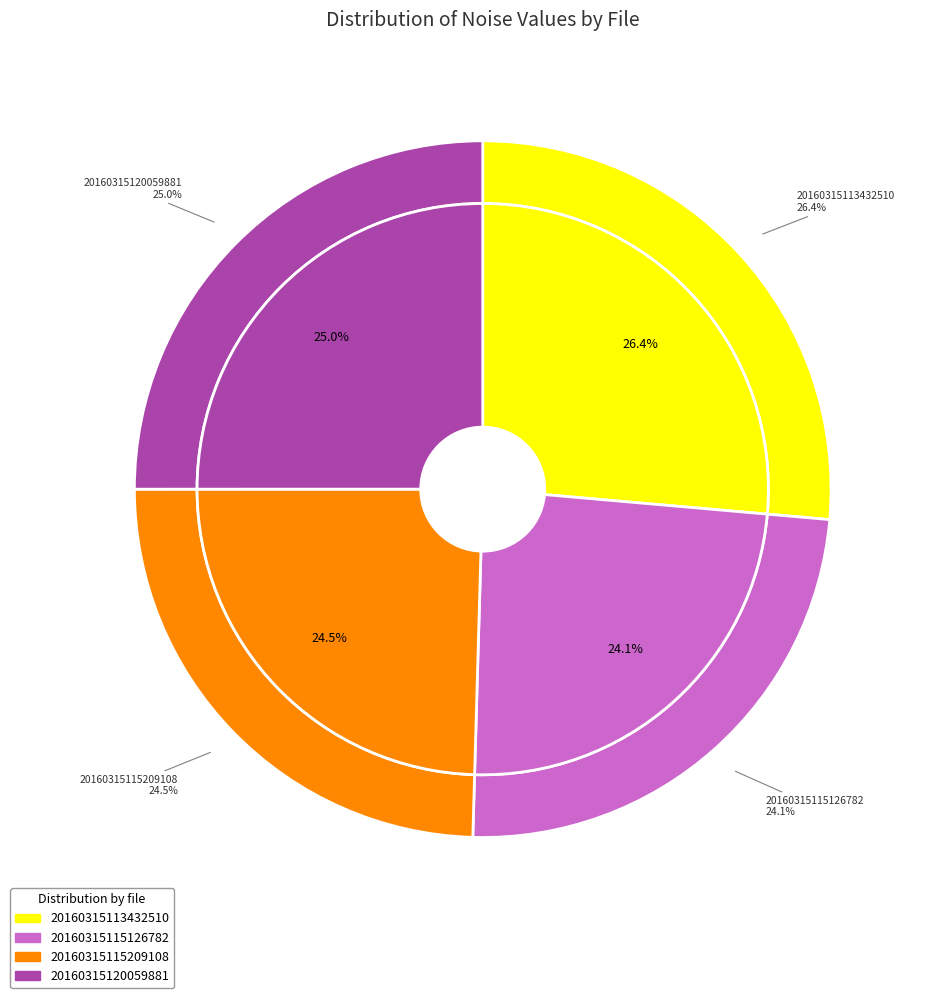

How many slices are in this pie chart?

4